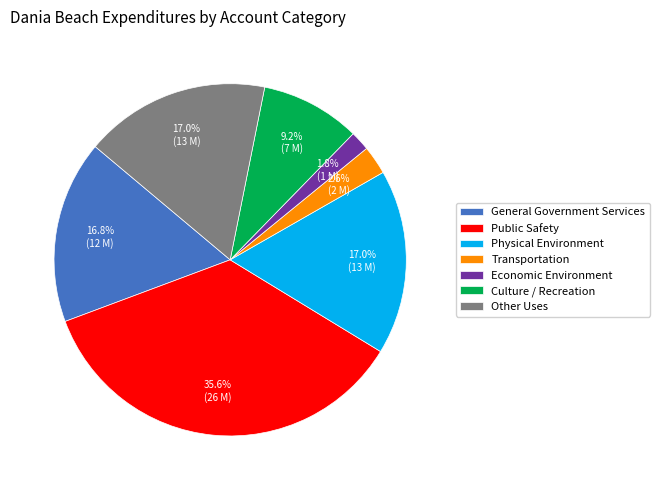

To the nearest percent, what is the difference between the Physical Environment and Economic Environment slice percentages?

15%